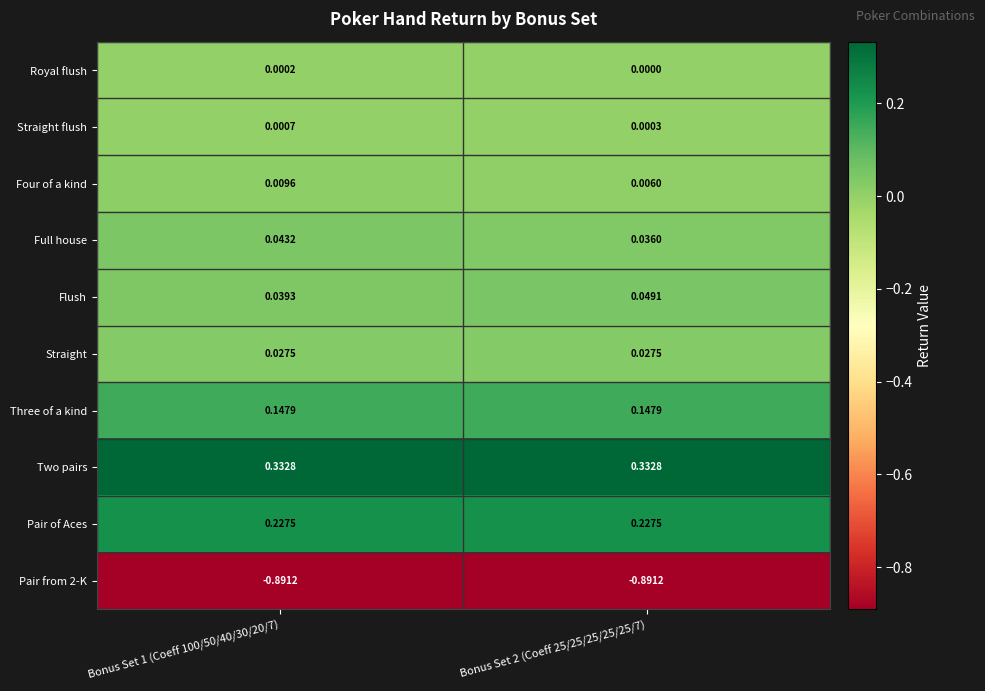

Which series has the widest spread of values?

Flush